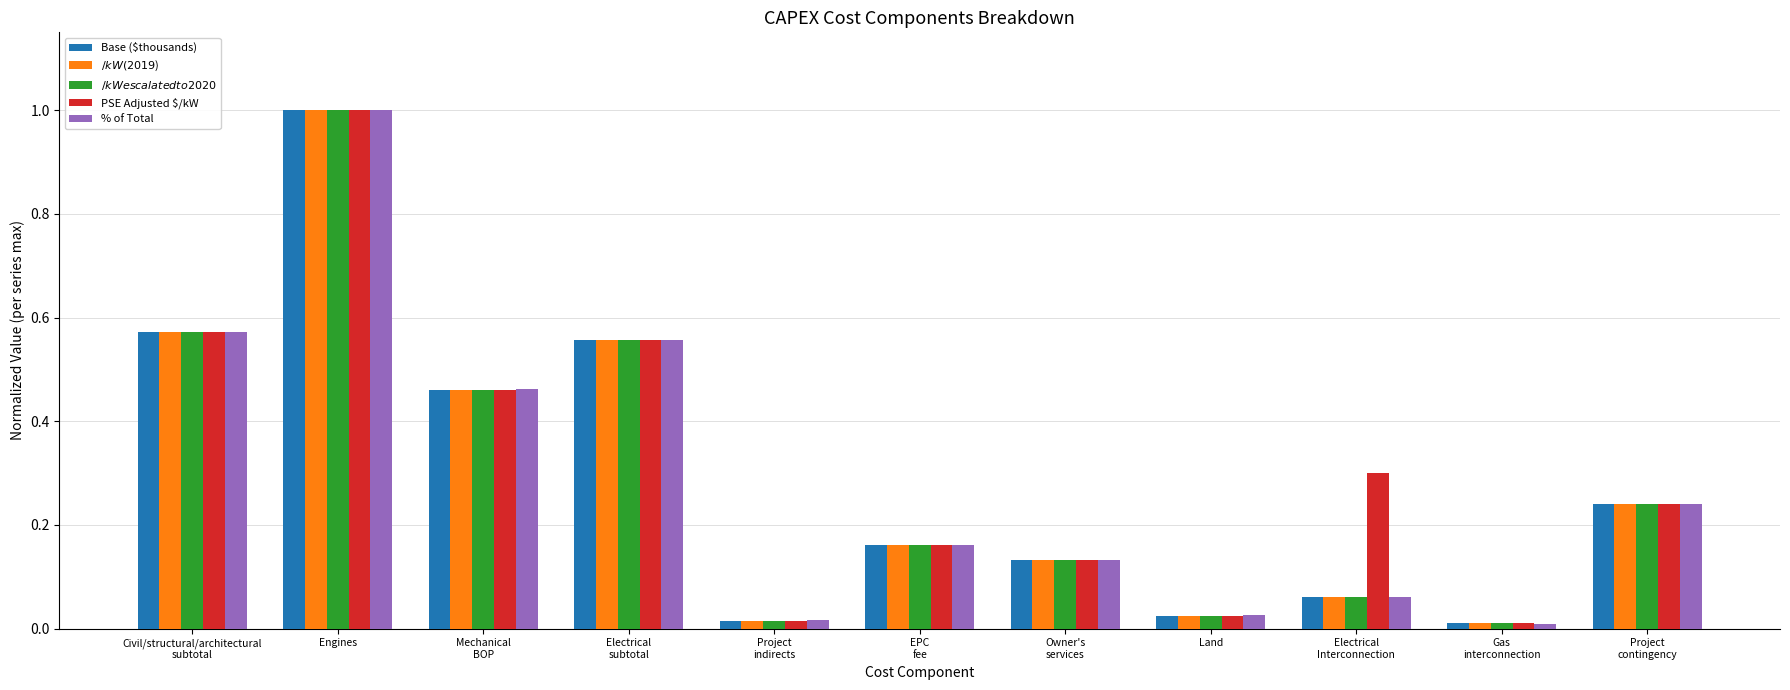

Is the value of $/kW escalated to 2020$ at Project
contingency greater than the value of Base ($thousands) at EPC
fee?

Yes